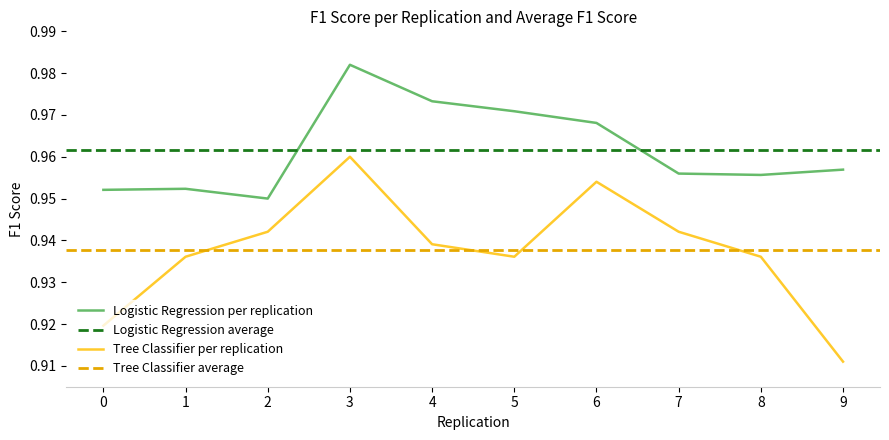

In Logistic Regression per replication, how many points are higher than both neighbors (excluding endpoints)?

2